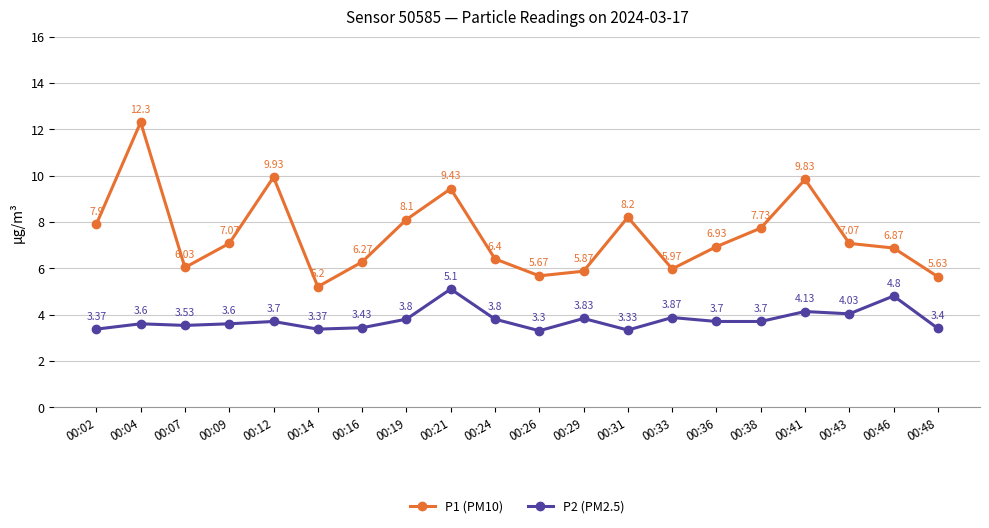

Is it true that P2 (PM2.5) equals 8.2 at 00:46?

False